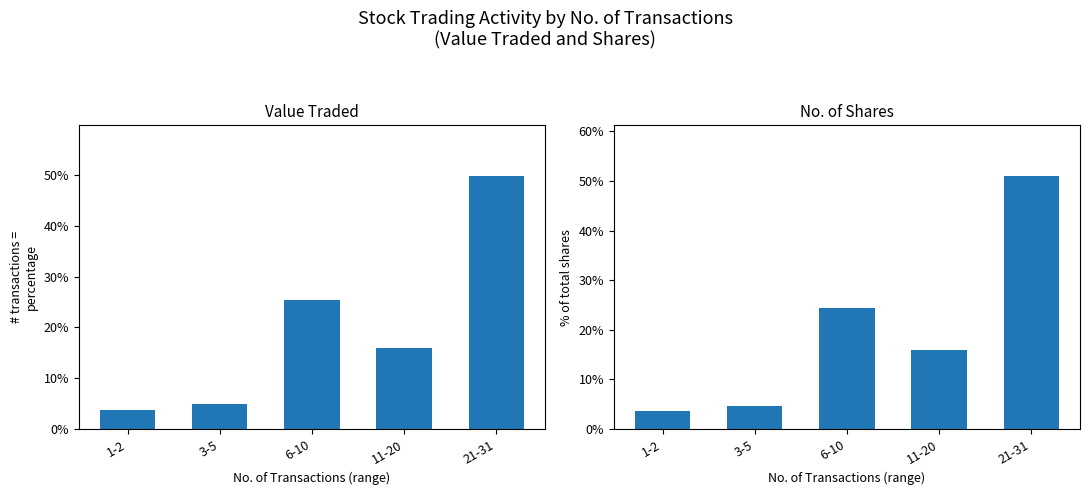

What is the total value across all series at 21-31?

100.8